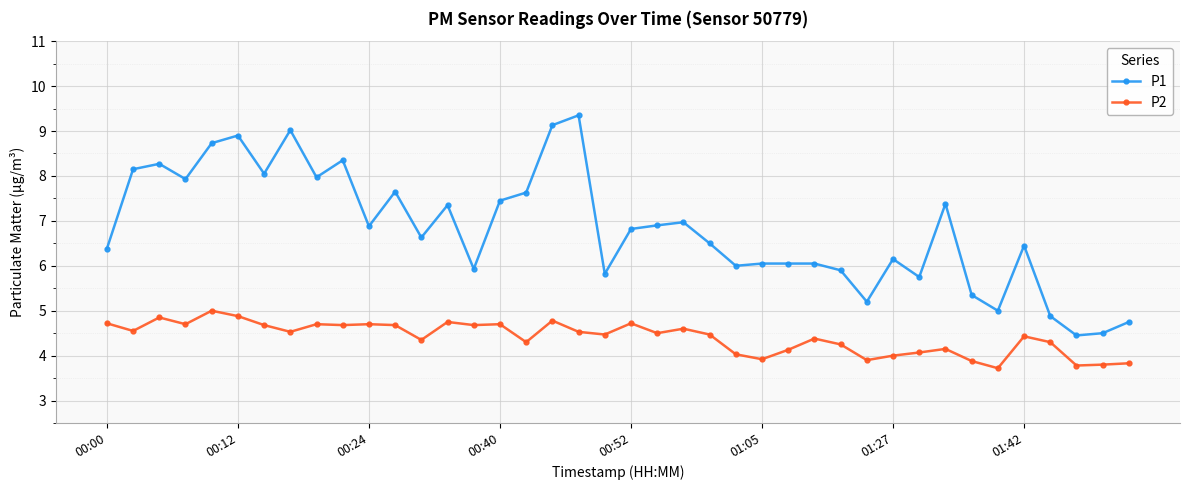

True or false: P1 and P2 cross at least once.

False